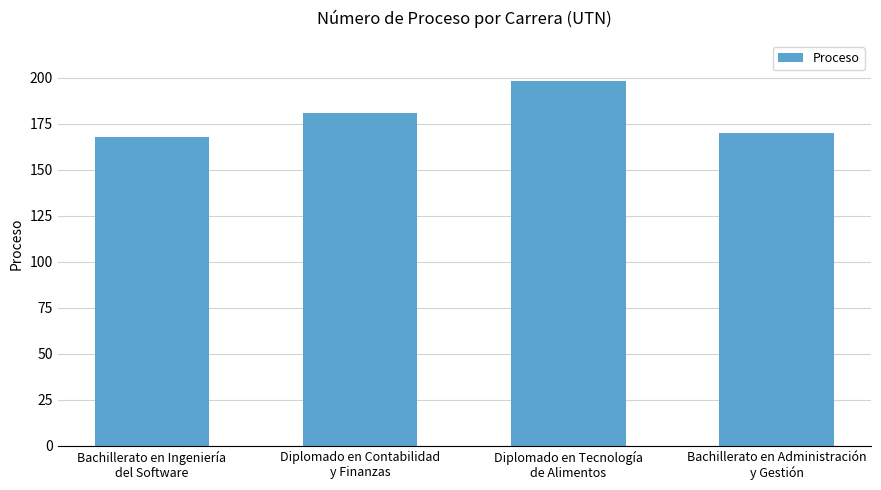

What is the sum of all values?

717